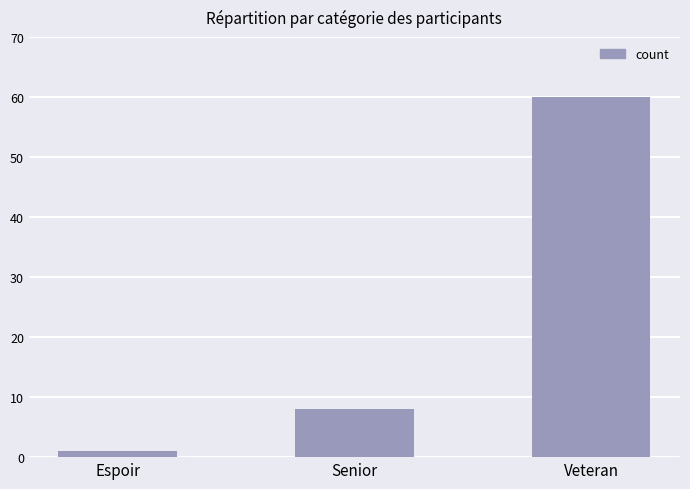

Rank the categories by value from lowest to highest.

Espoir, Senior, Veteran